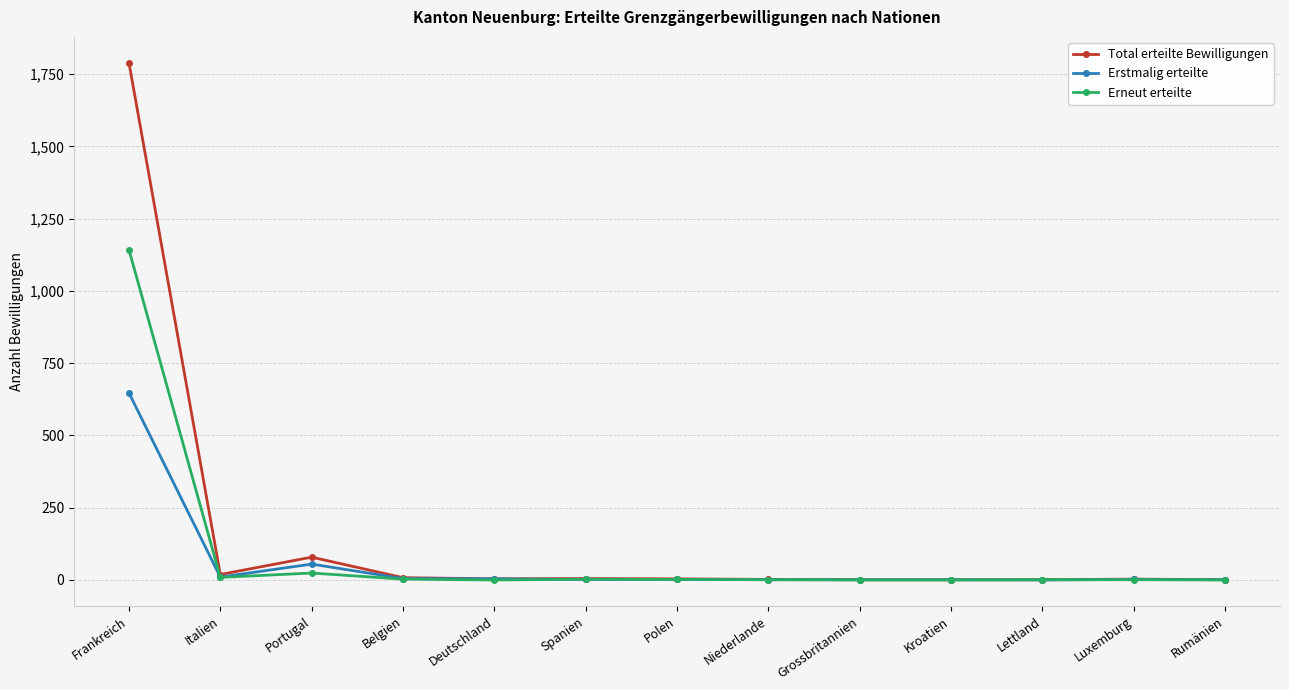

Where is the first local maximum for Erstmalig erteilte?

Portugal